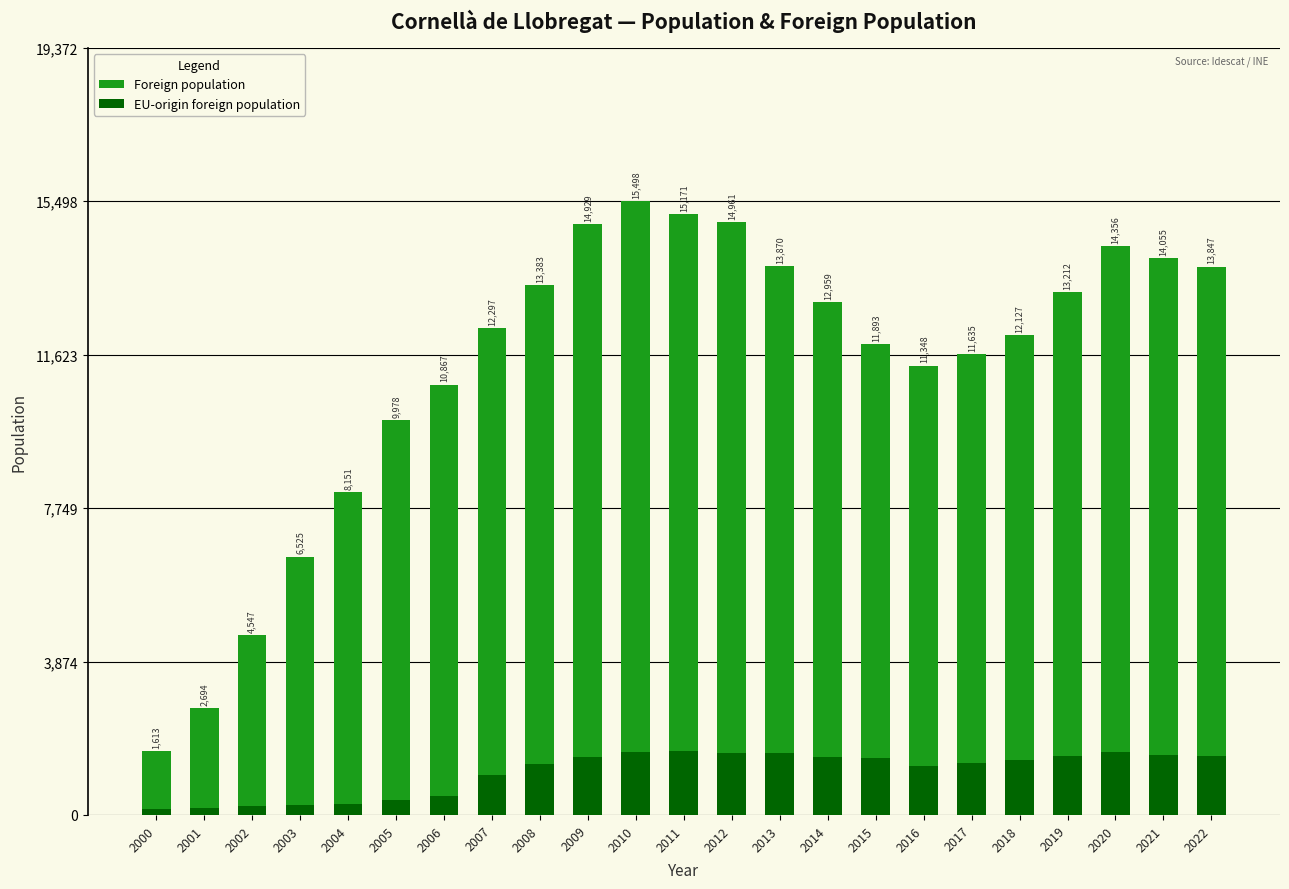

Between 2021 and 2009, which is larger?

2009